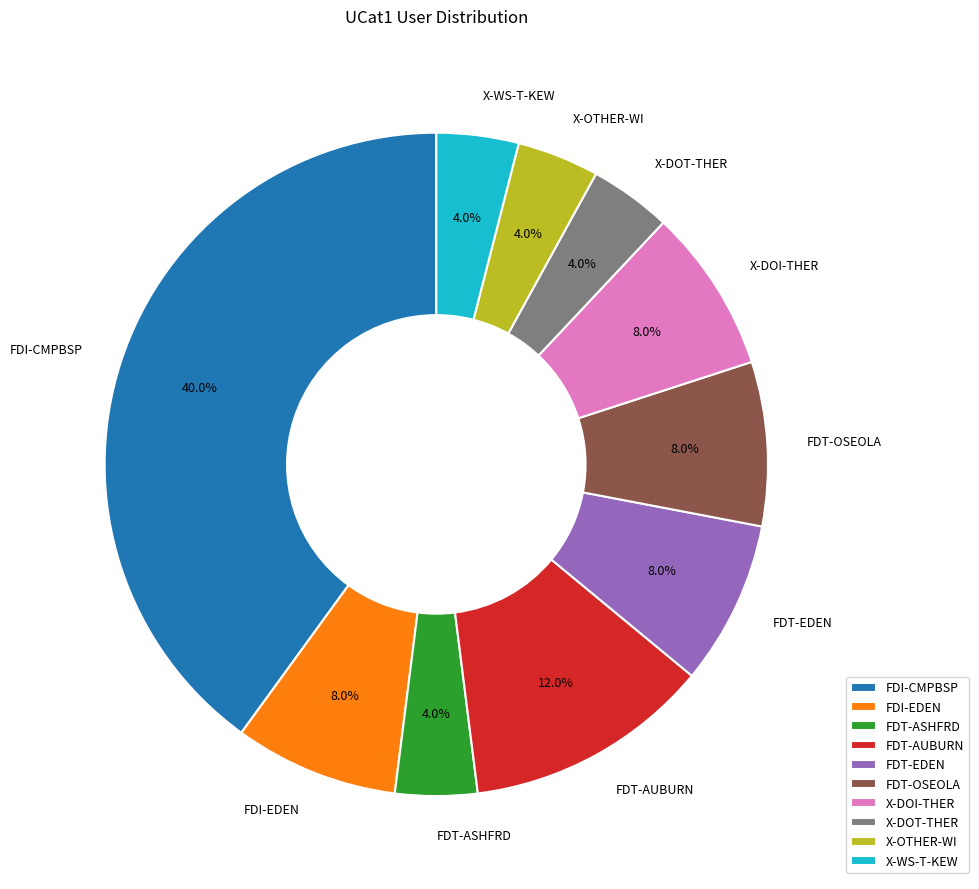

What is the largest slice in the pie chart?

FDI-CMPBSP